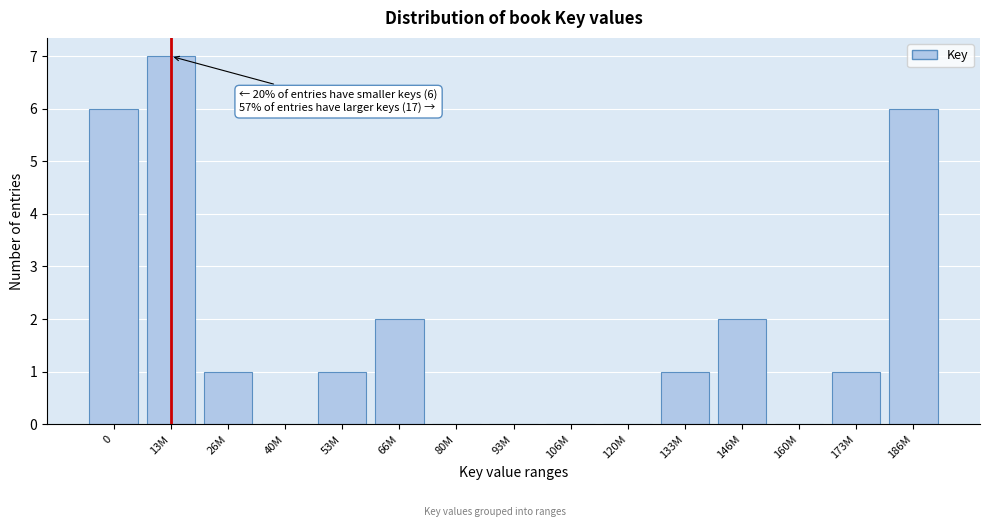

Reading left to right, transcribe all the data shown in this chart.

0=6	13M=7	26M=1	40M=0	53M=1	66M=2	80M=0	93M=0	106M=0	120M=0	133M=1	146M=2	160M=0	173M=1	186M=6